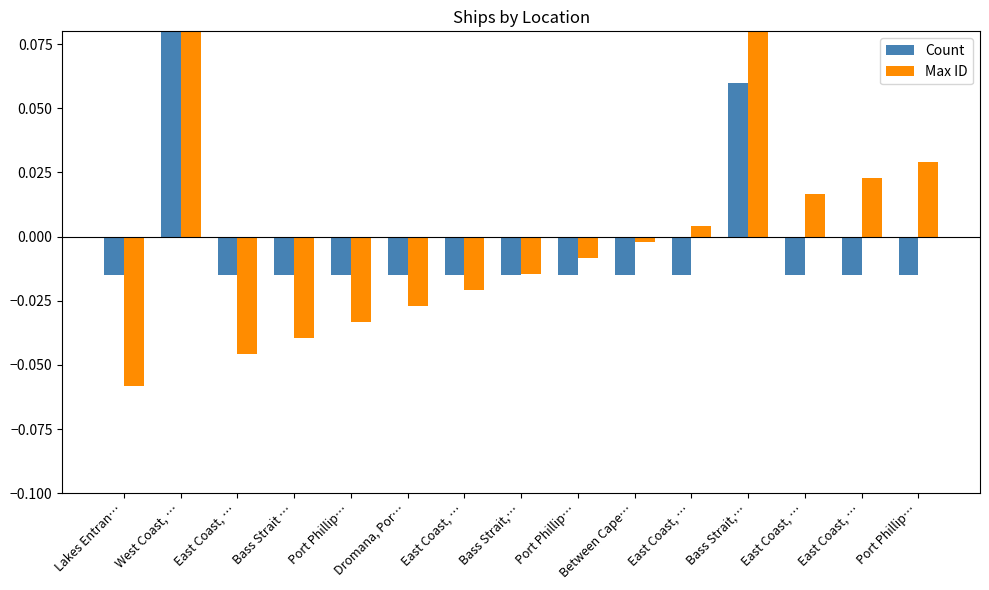

Which series has the widest spread of values?

Count